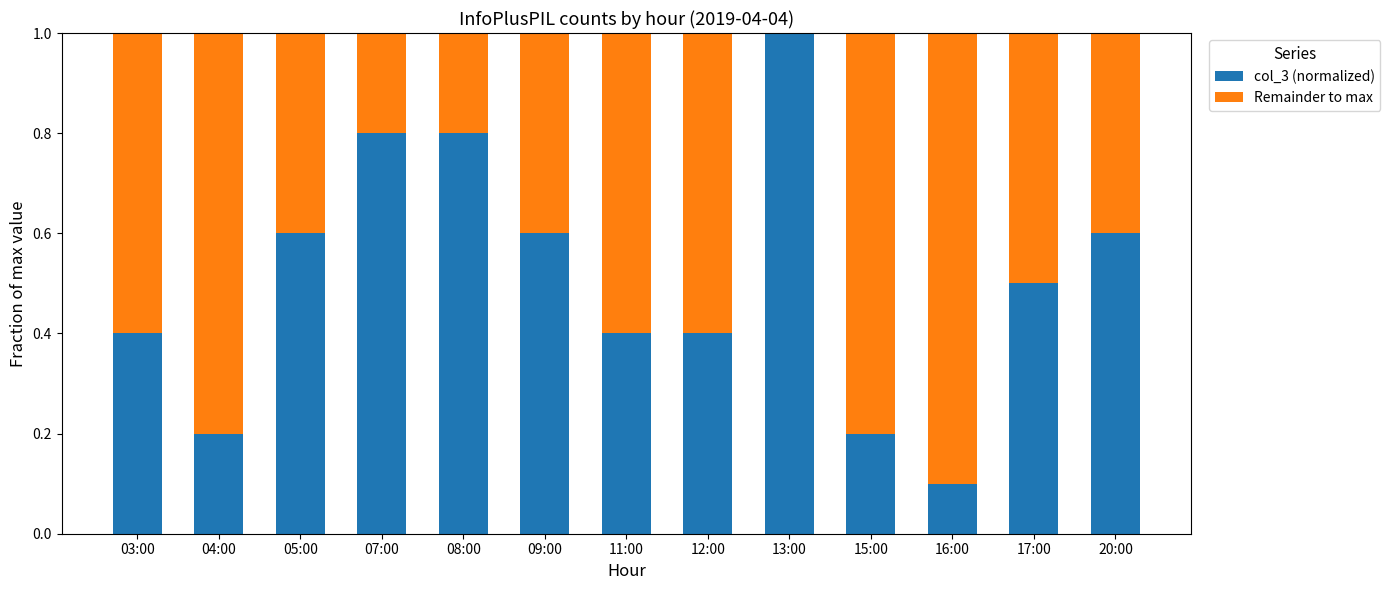

What are all the series names shown in the legend?

col_3 (normalized), Remainder to max